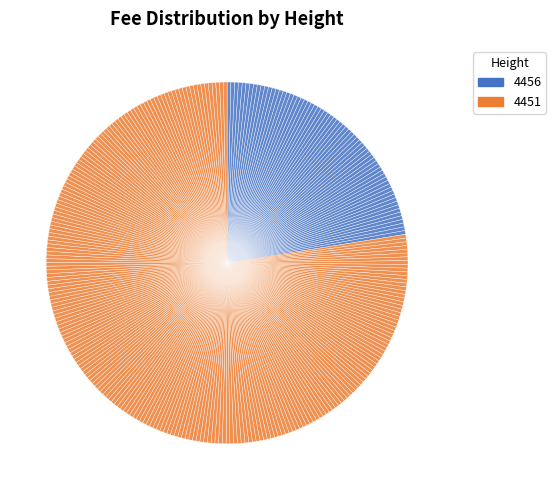

Rank the categories by value from highest to lowest.

4451, 4456